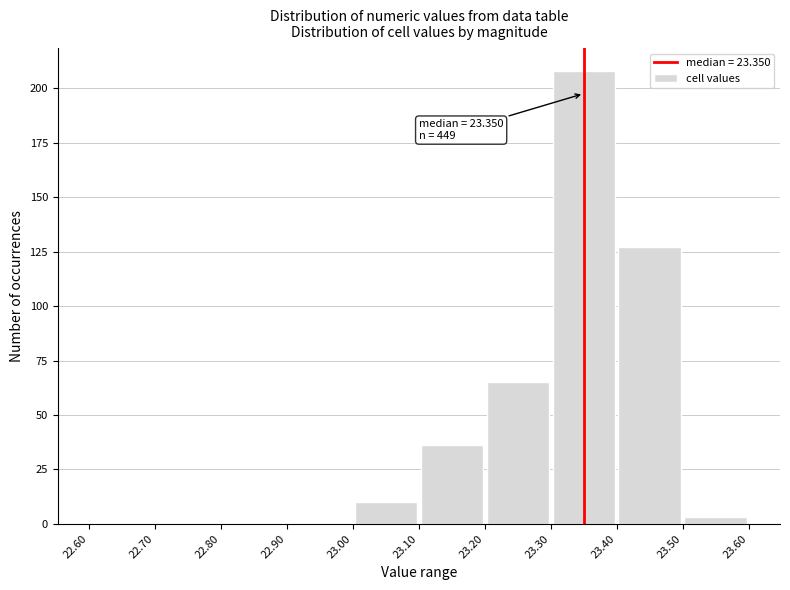

Which range on the x-axis has the tallest bar?

23.30 to 23.40